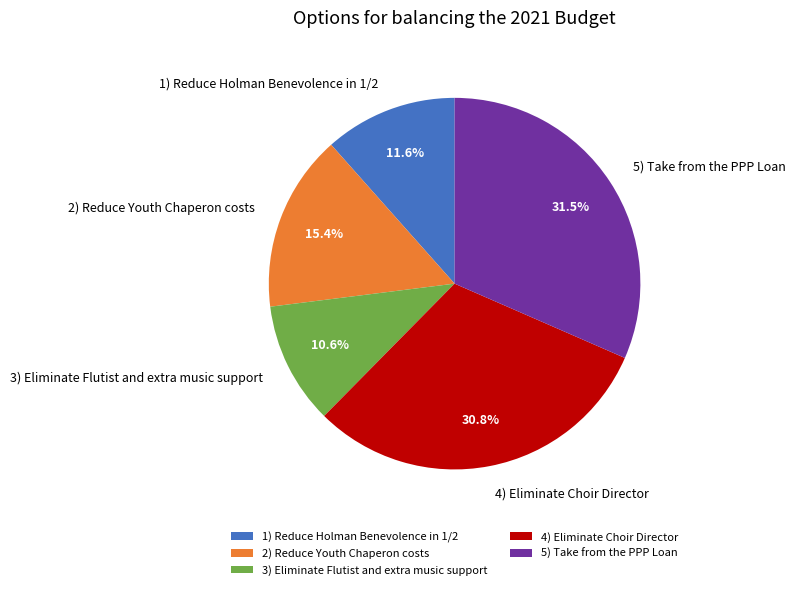

Is it true that 3) Eliminate Flutist and extra music support is 11% of the pie?

True